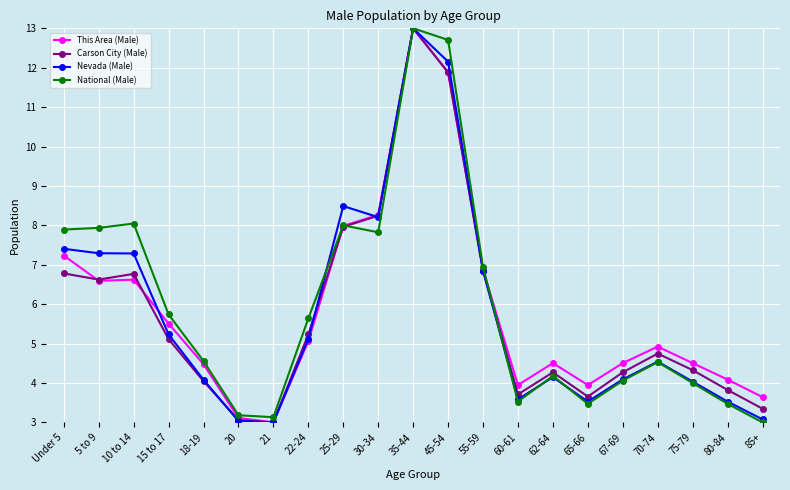

True or false: National (Male) has more than 1 interior local peaks.

True